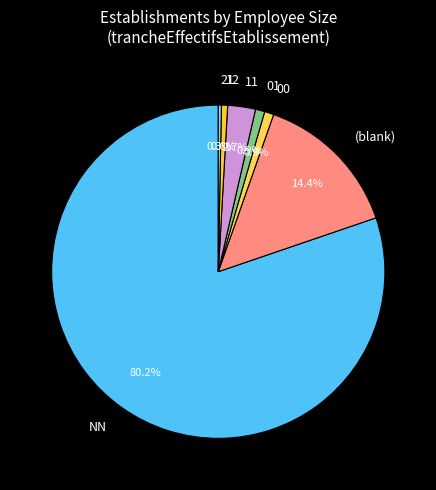

Combined, what portion of the pie is 01 and 12?

1.5%